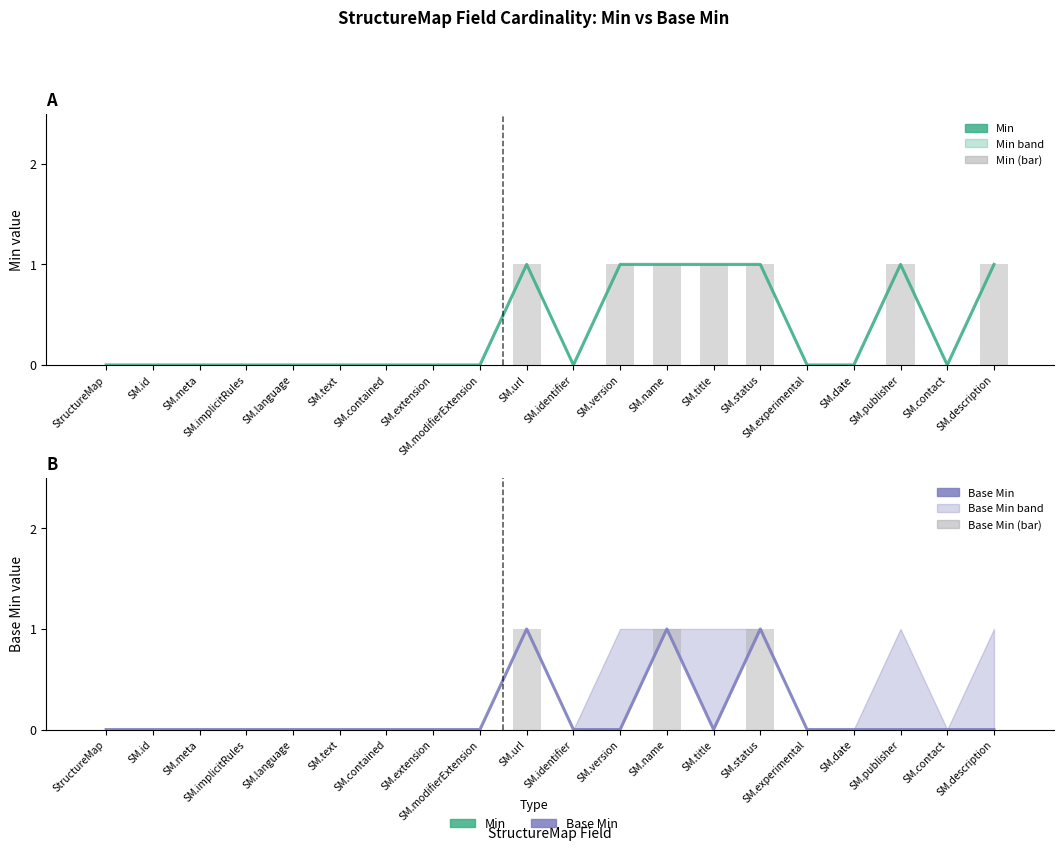

What is the label of the 9th bar from the right?

SM.version